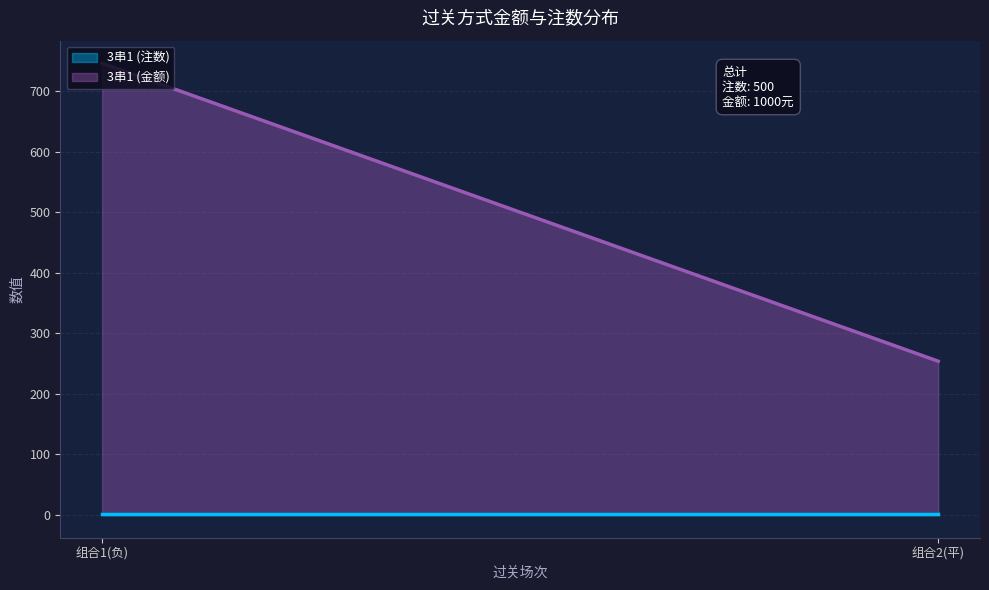

Is the value of 3串1 (注数) at 周二004->2:1;周二005->负;周二006->2:0 greater than the value of 3串1 (金额) at 周二004->2:1;周二005->平;周二006->2:0?

No